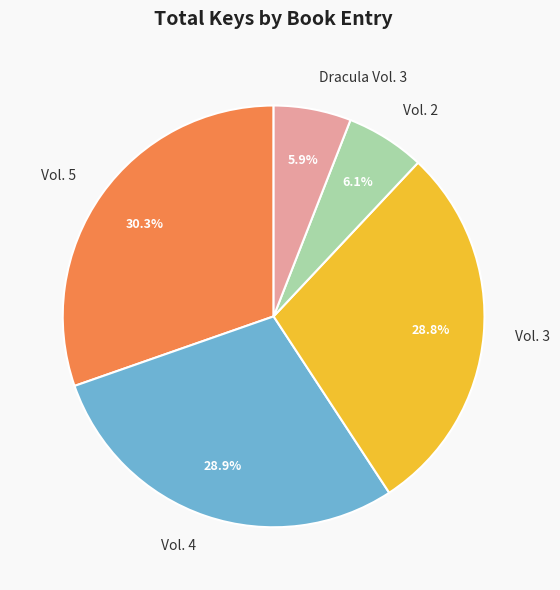

Approximately how many times larger is the value at Dracula Vol. 3 compared to Vol. 2?

1.0